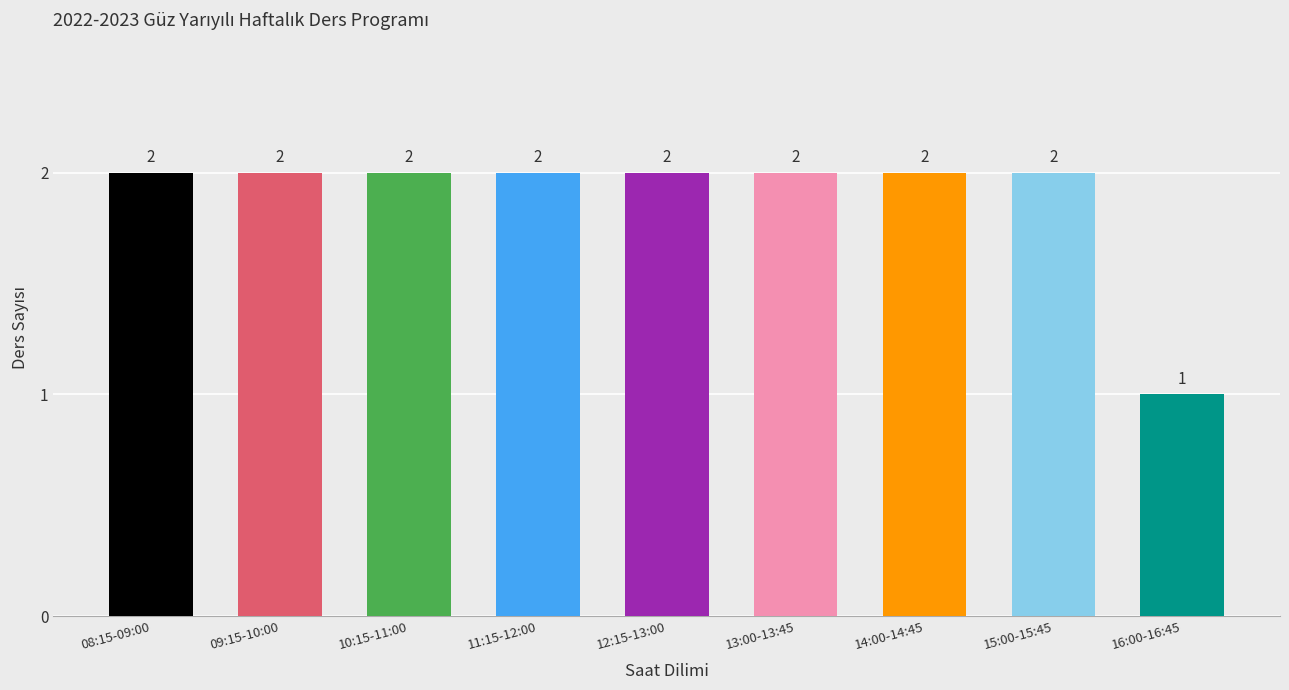

What is the label of the 8th bar from the right?

09:15-10:00